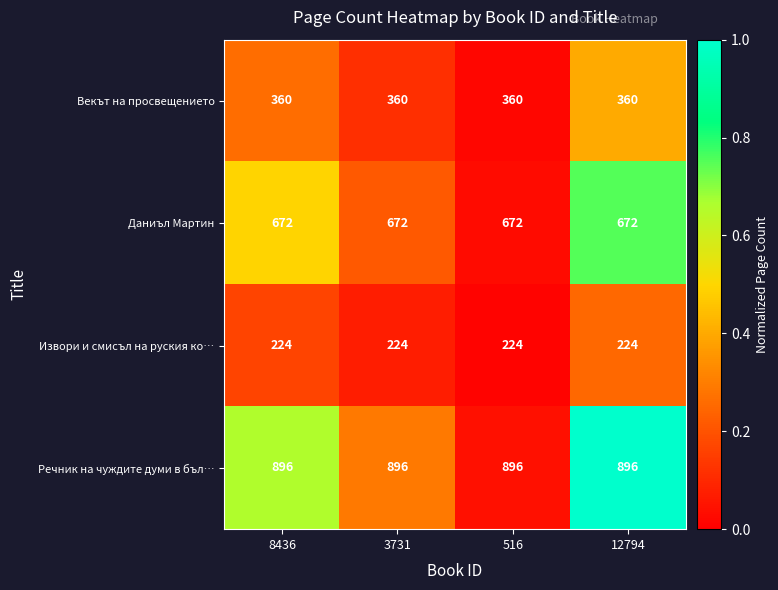

What is the sum of the Извори и смисъл на руския ко… values at 3731 and 8436?

448